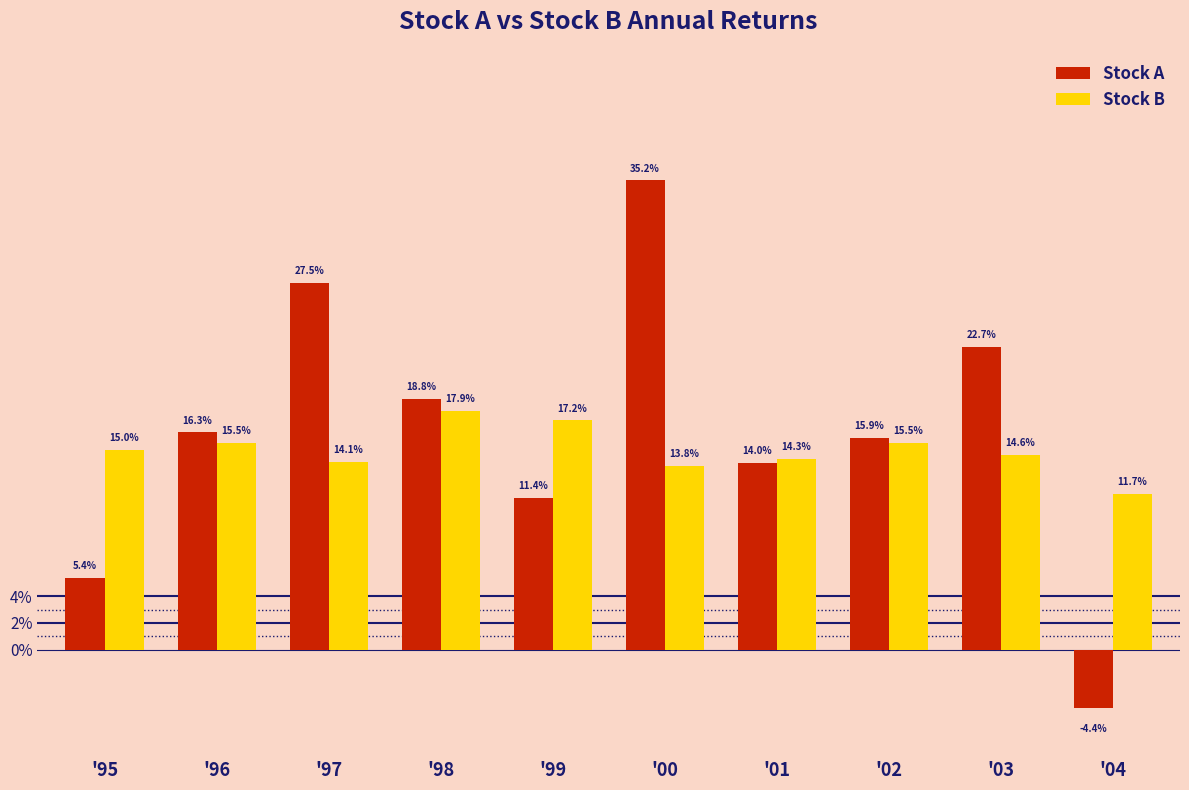

Reading right to left, extract all data points from this chart.

Stock A: '04=-0.0	'03=0.2	'02=0.2	'01=0.1	'00=0.4	'99=0.1	'98=0.2	'97=0.3	'96=0.2	'95=0.1
Stock B: '04=0.1	'03=0.1	'02=0.2	'01=0.1	'00=0.1	'99=0.2	'98=0.2	'97=0.1	'96=0.2	'95=0.1